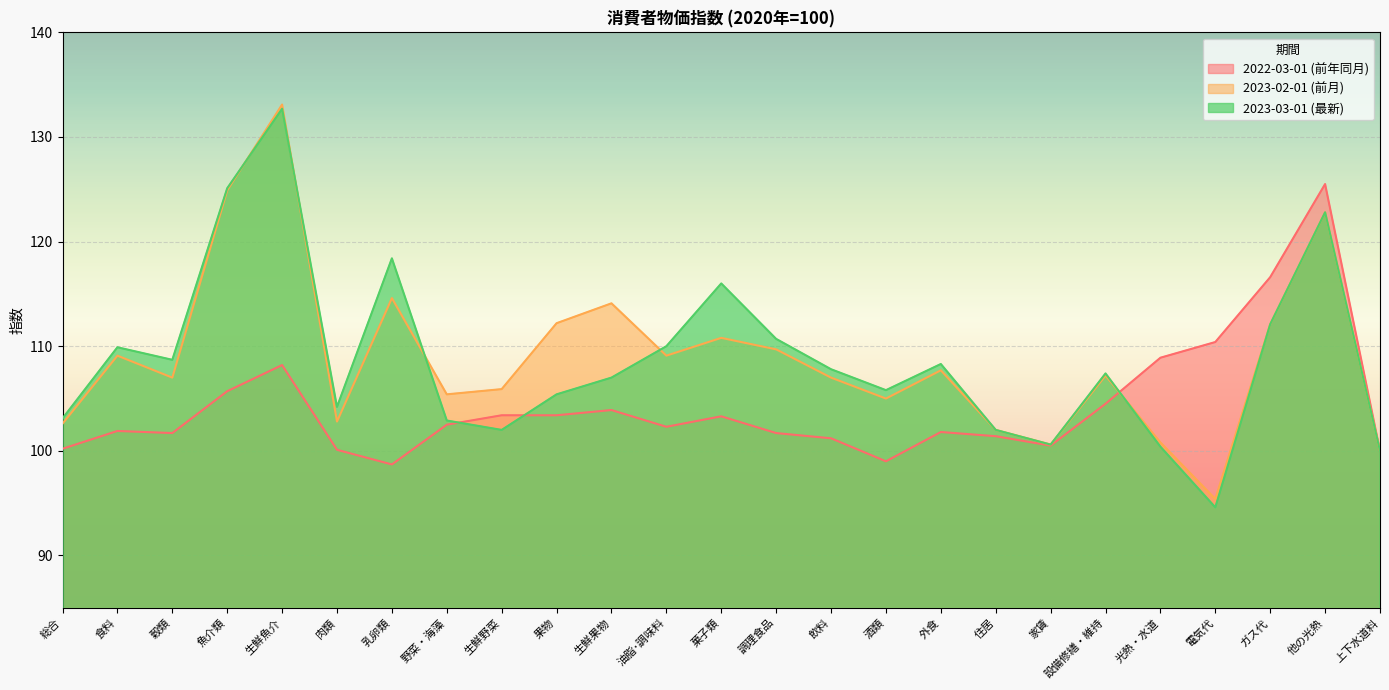

What is the sum of all 2023-03-01 (最新) values?

2717.9